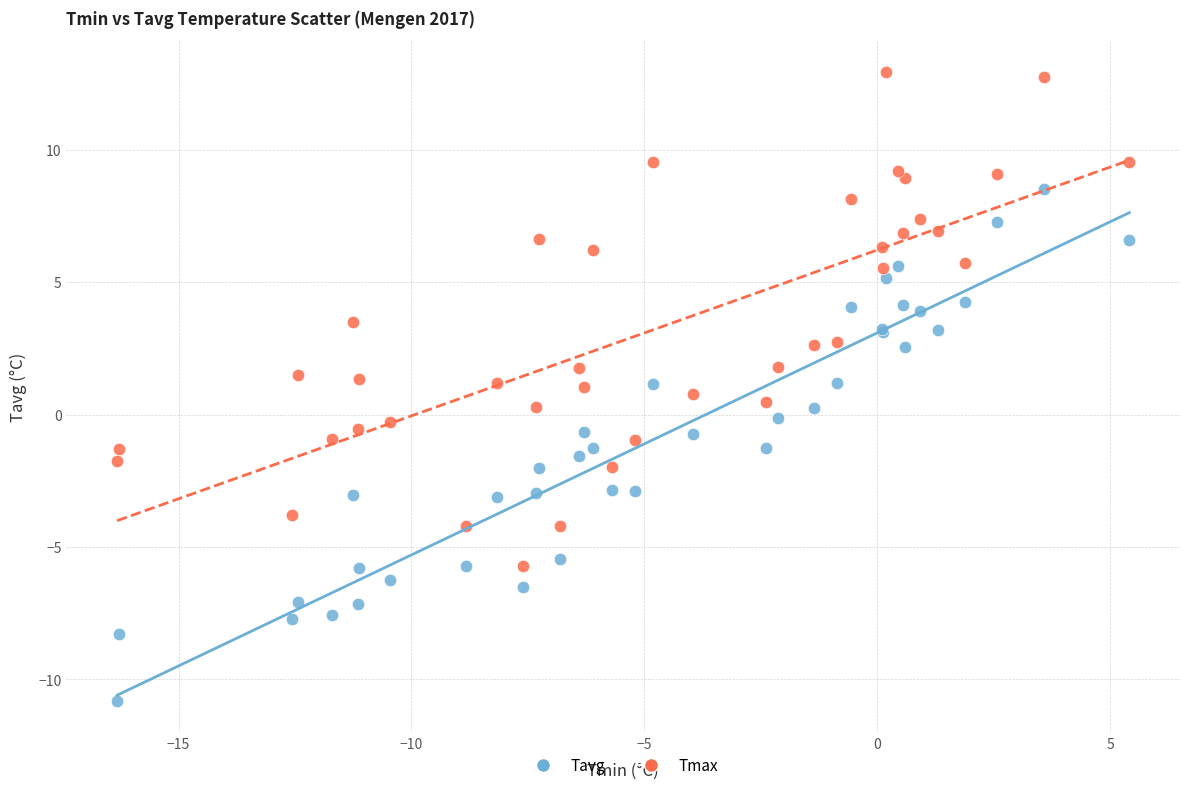

Which series reaches the maximum Y coordinate?

Tmax